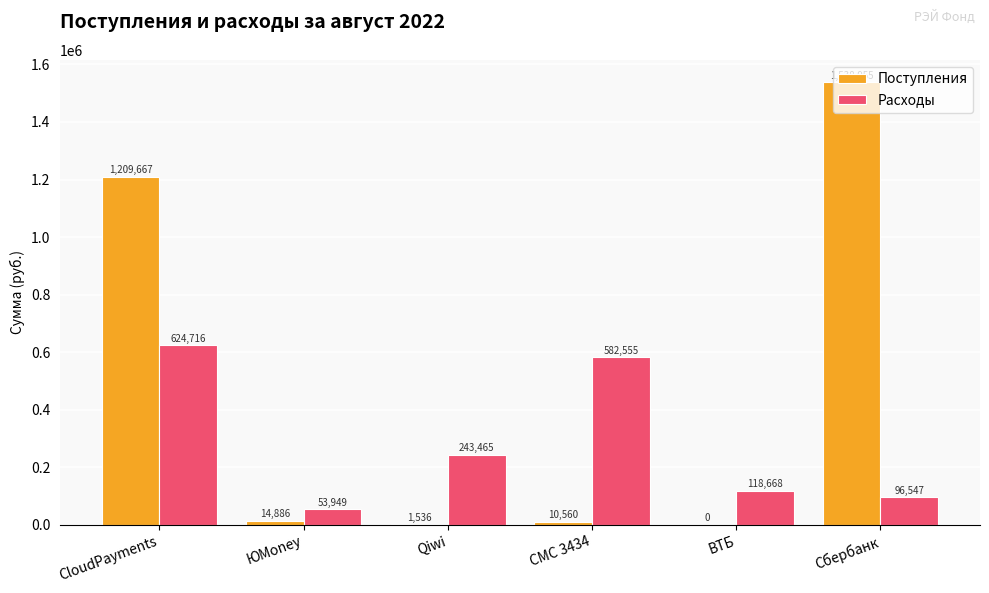

Between CloudPayments and ВТБ, which series saw the biggest shift?

Поступления